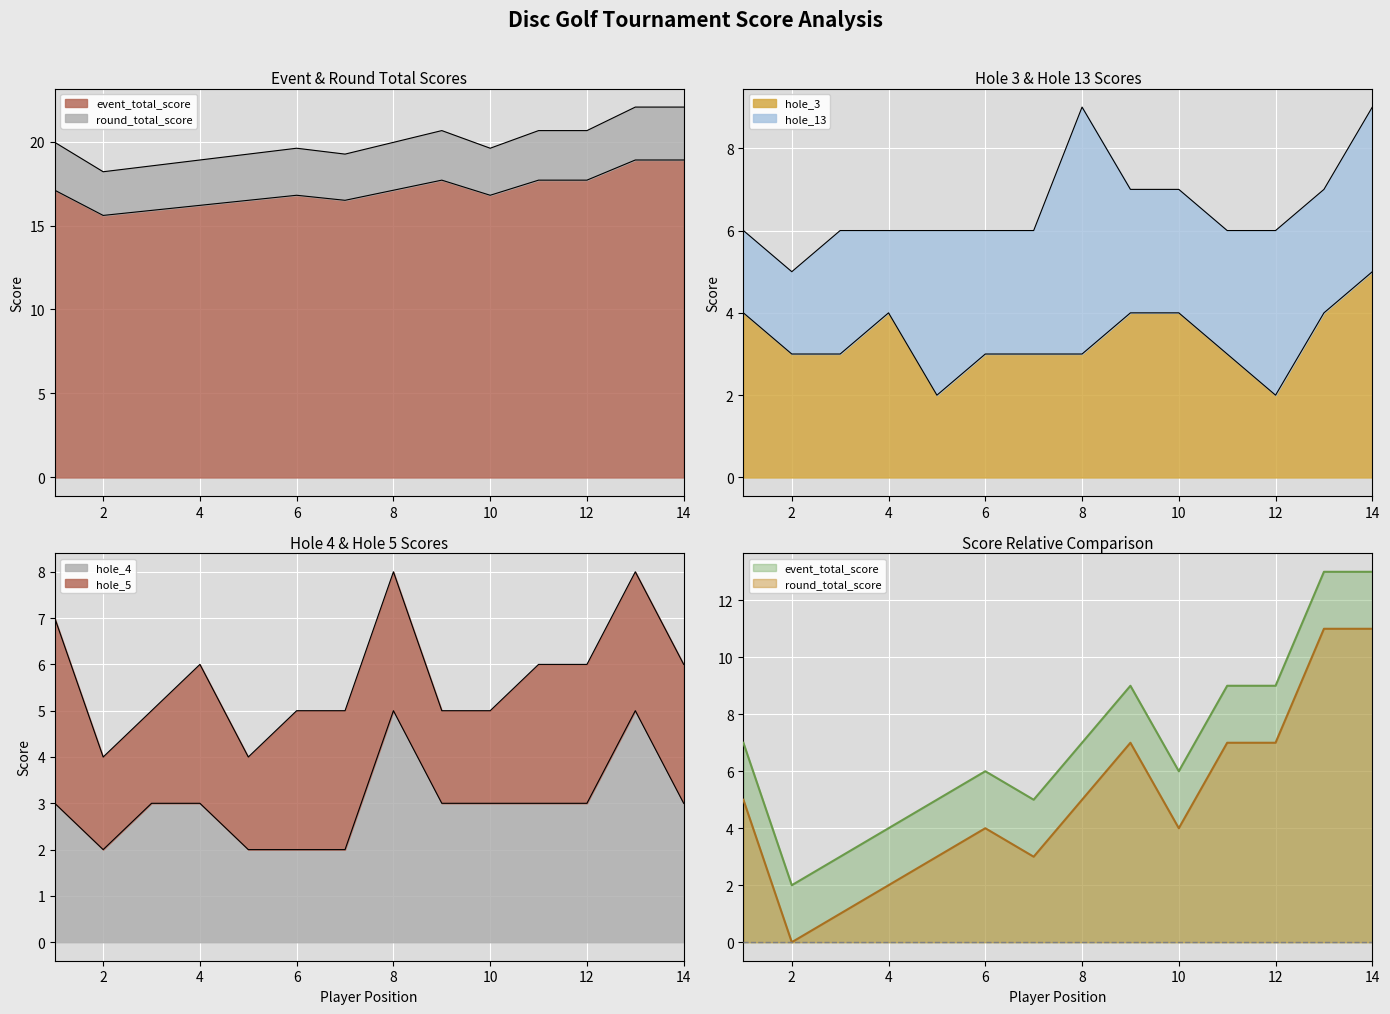

What is the difference between the second highest and second lowest values in the hole_3 series?

2.0